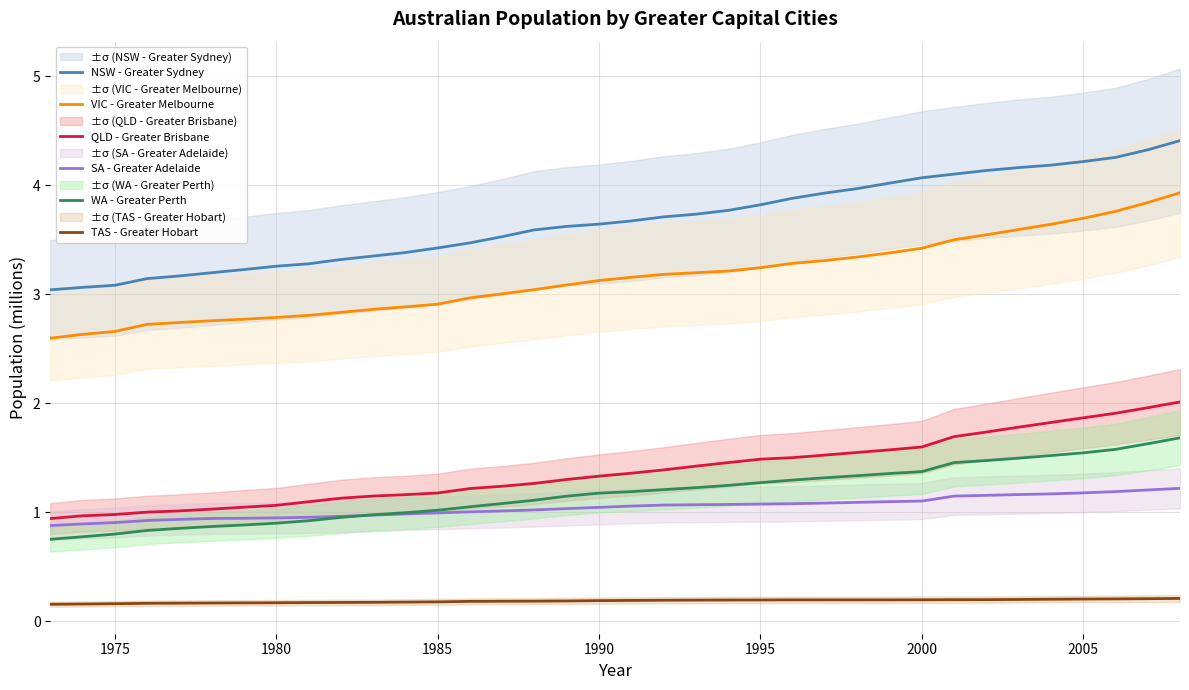

Which series has the widest spread of values?

NSW - Greater Sydney